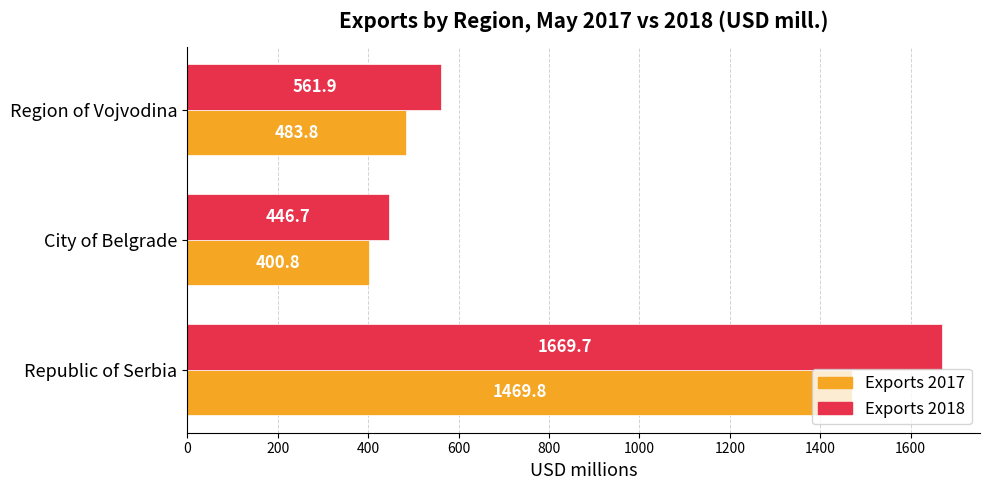

How many values in the Exports 2018 series exceed 561?

2